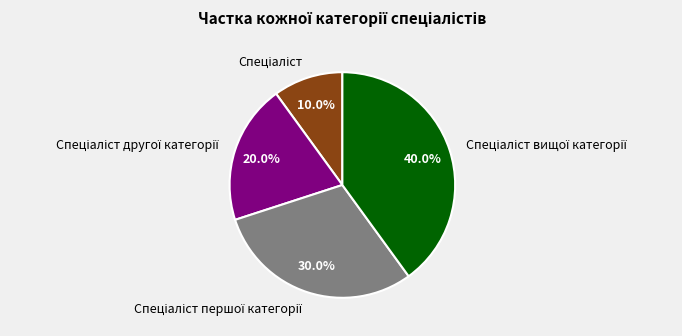

Is there any slice that represents more than half of the pie?

No